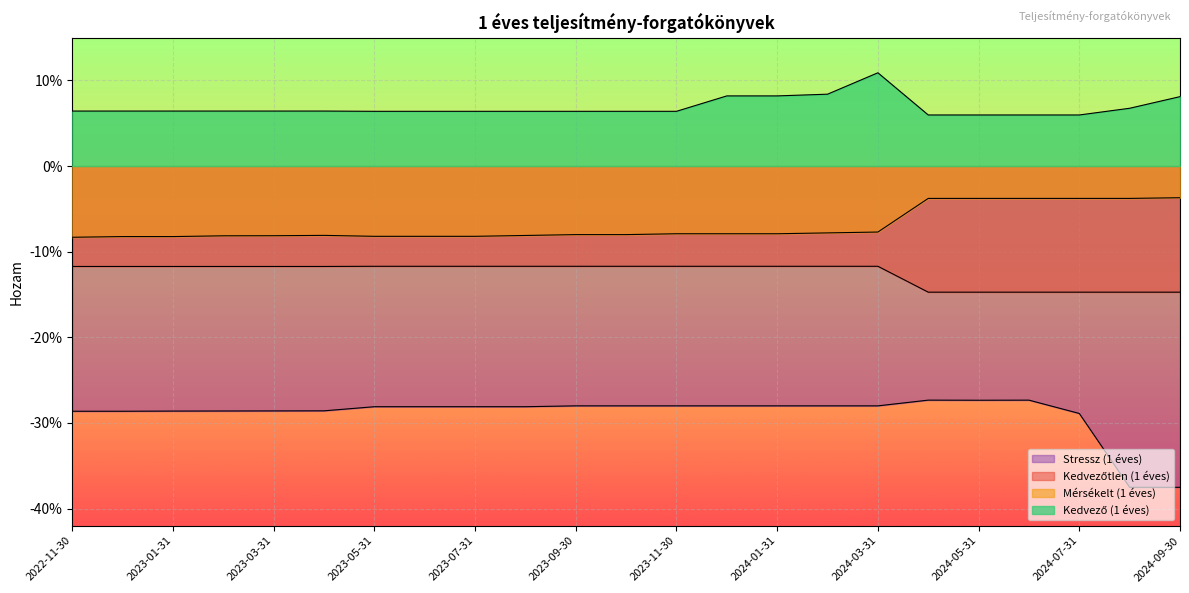

True or false: Kedvezőtlen (1 éves) and Stressz (1 éves) cross at least once.

False